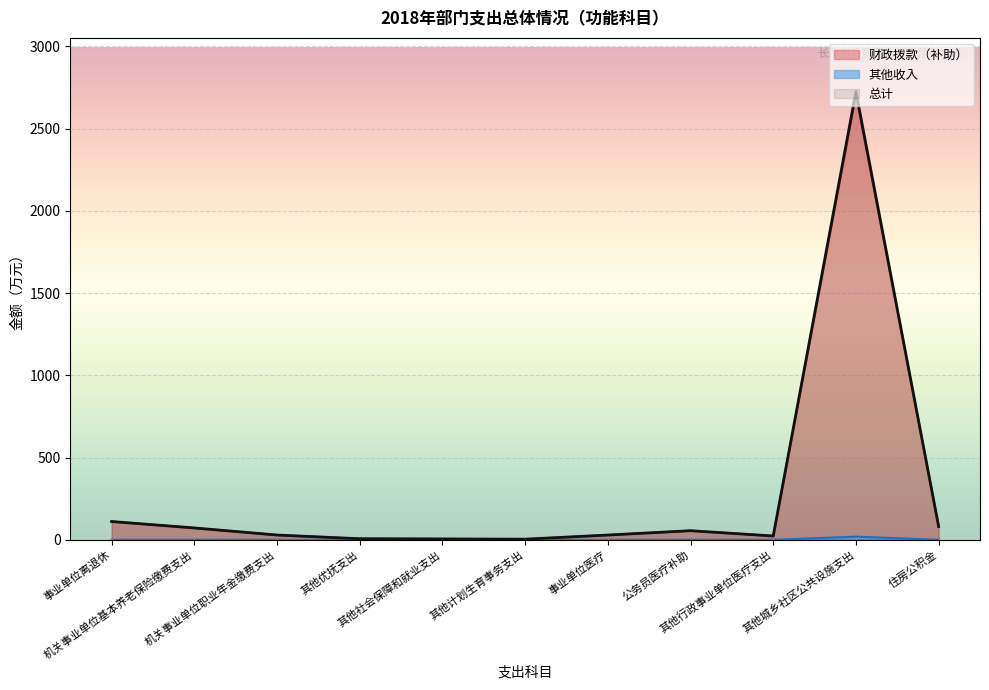

List the series in order of their peak value, lowest first.

其他收入, 财政拨款（补助）, 总计